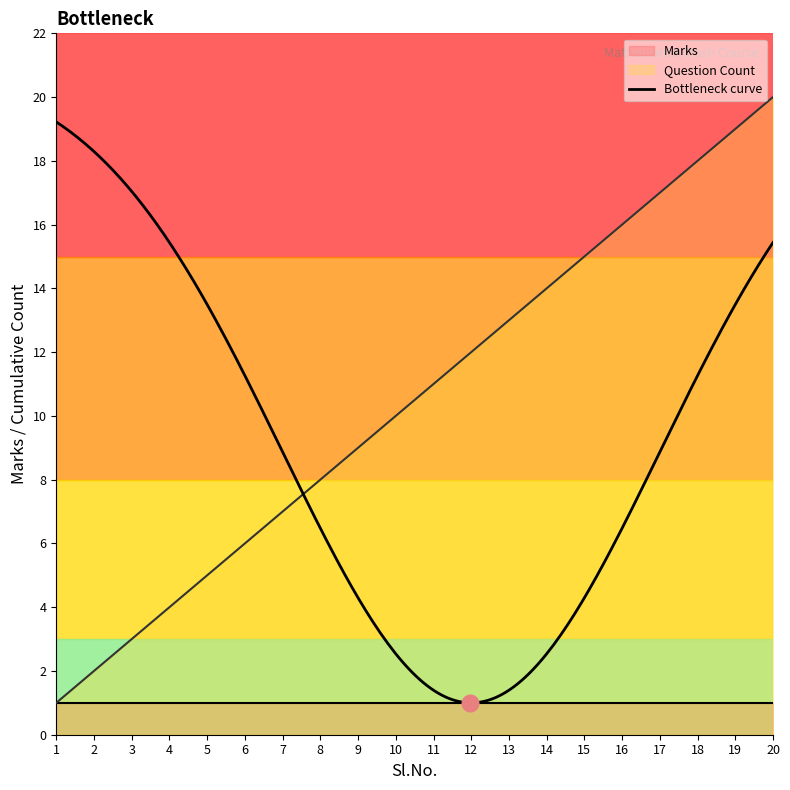

Does the chart display data point markers on the line(s)?

No